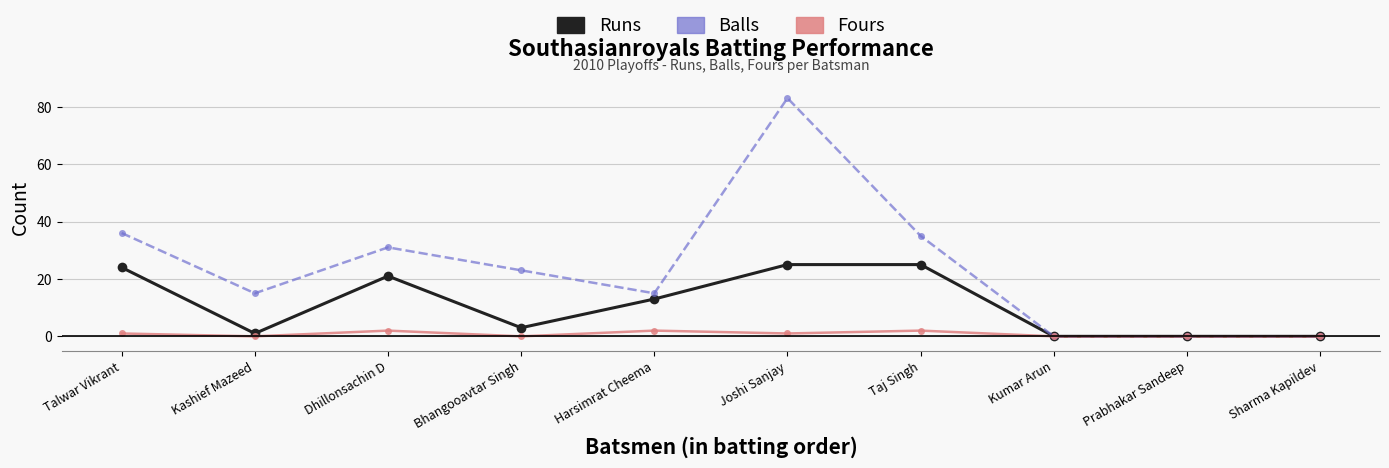

Is this an area chart (filled region under the line)?

No